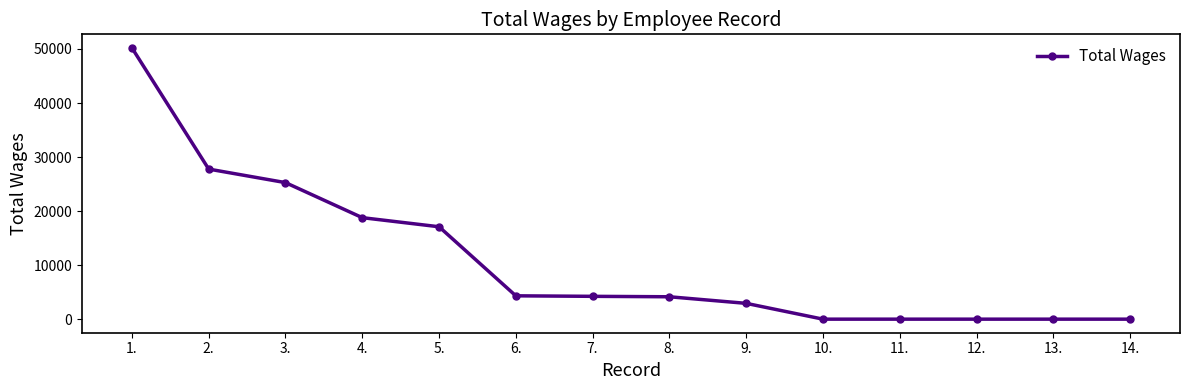

Which label corresponds to the largest value in the chart?

1.